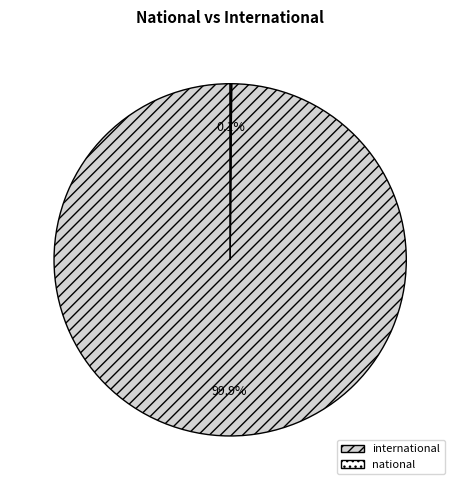

Is there a majority slice in this chart?

Yes